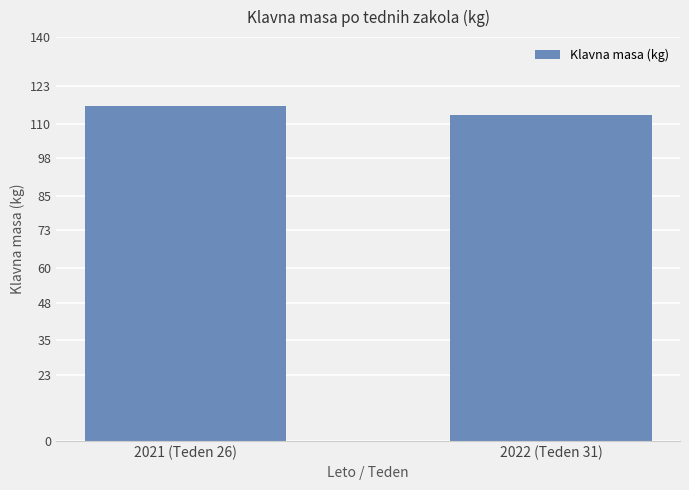

What is the sum of the values at 2022 (Teden 31) and 2021 (Teden 26)?

229